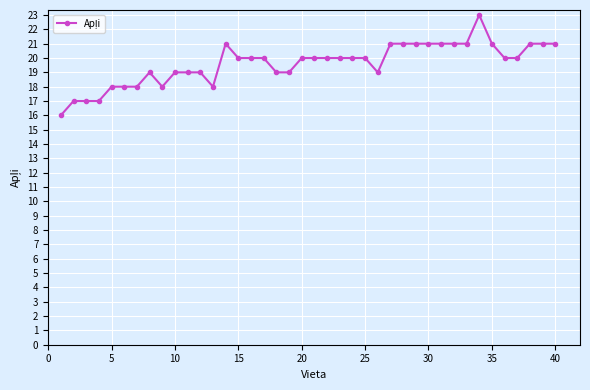

What is the difference between the maximum and minimum values?

7